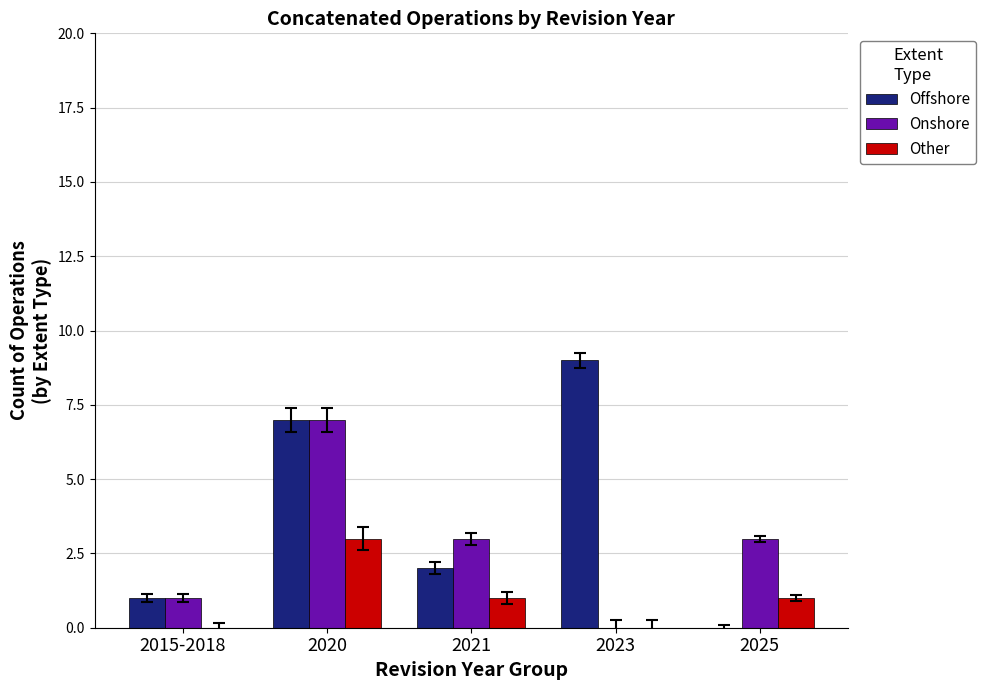

What is the sum of the Onshore values at 2015-2018 and 2025?

4